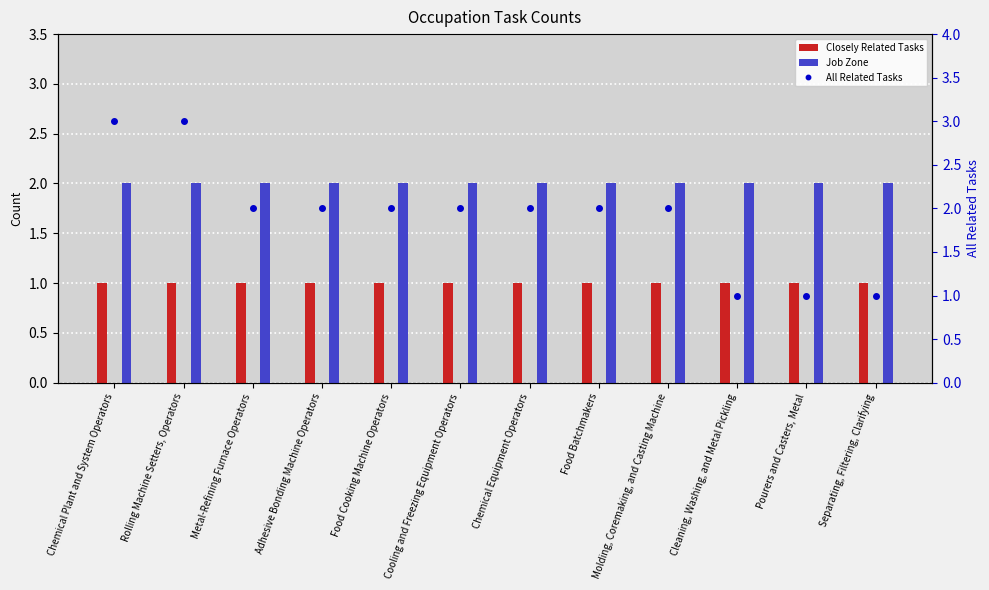

What is the value of the Closely Related Tasks bar at the 3rd from the left?

1